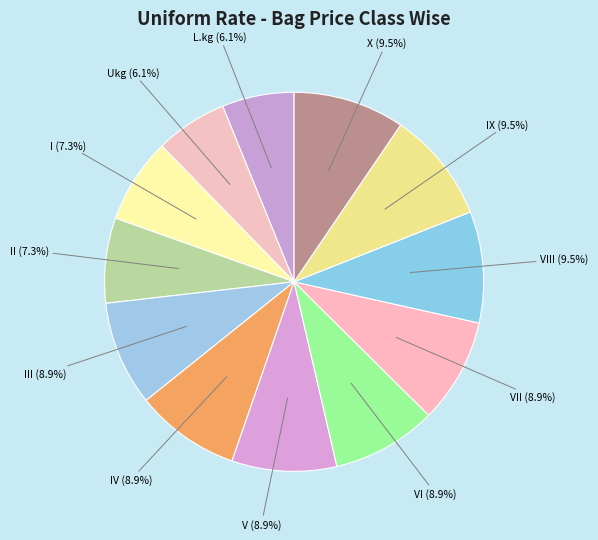

How many segments does this pie chart have?

12